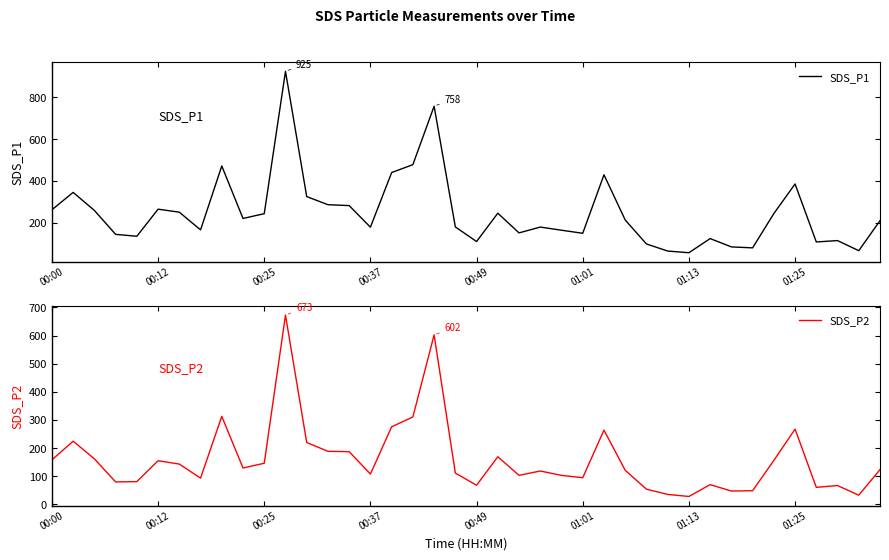

How many lines are shown in the chart?

2